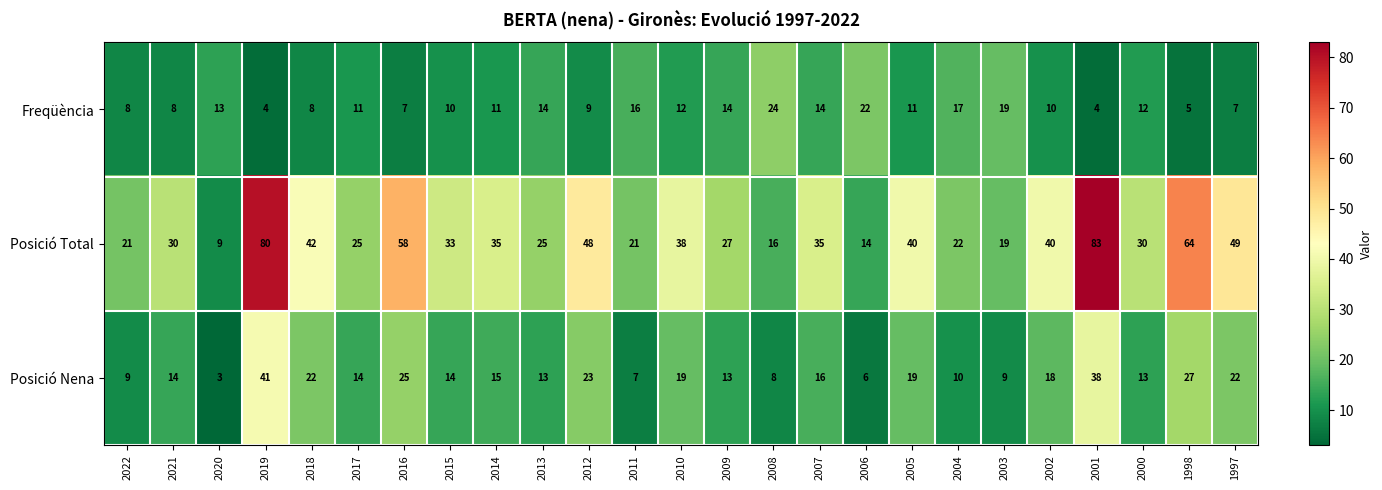

Which series has the largest total across all categories?

Posició Total